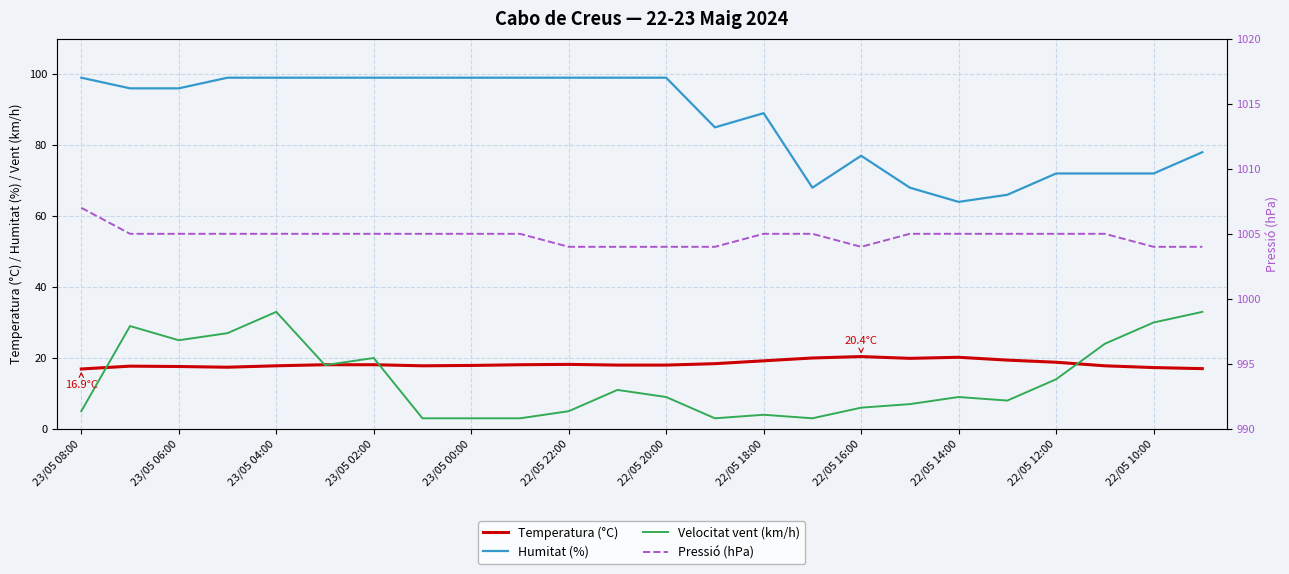

True or false: Velocitat vent (km/h) and Pressió (hPa) intersect in this chart.

False